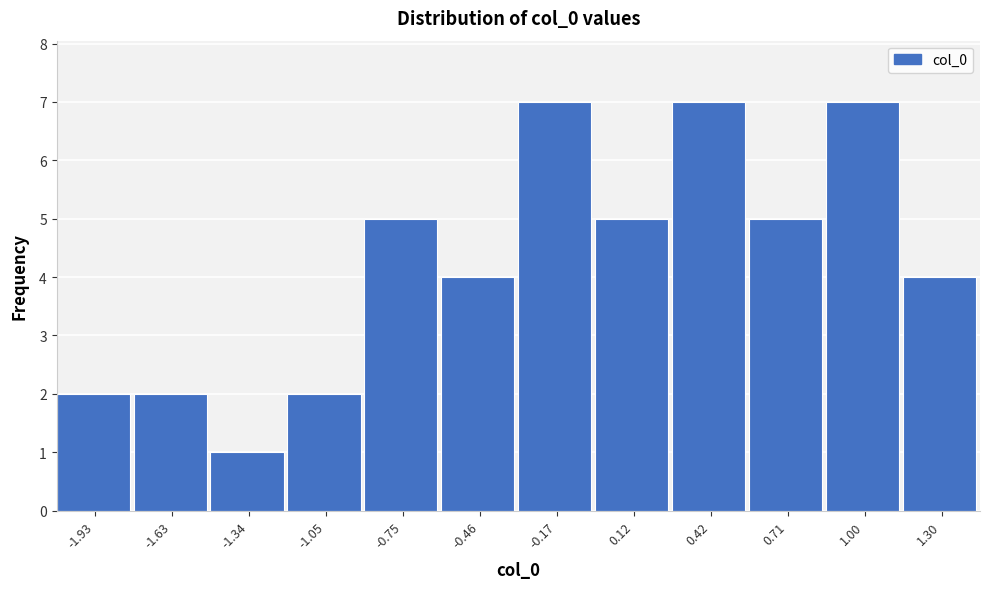

Reading left to right, transcribe this chart: for each bar, give the range it covers on the x-axis and its height. Neither the bar edges nor the heights are printed on the chart, so give them approximately, as read against the axes.

-2.05 to -1.80: 2
-1.80 to -1.50: 2
-1.50 to -1.20: 1
-1.20 to -0.90: 2
-0.90 to -0.60: 5
-0.60 to -0.30: 4
-0.30 to 0.00: 7
0.00 to 0.25: 5
0.25 to 0.55: 7
0.55 to 0.85: 5
0.85 to 1.15: 7
1.15 to 1.45: 4